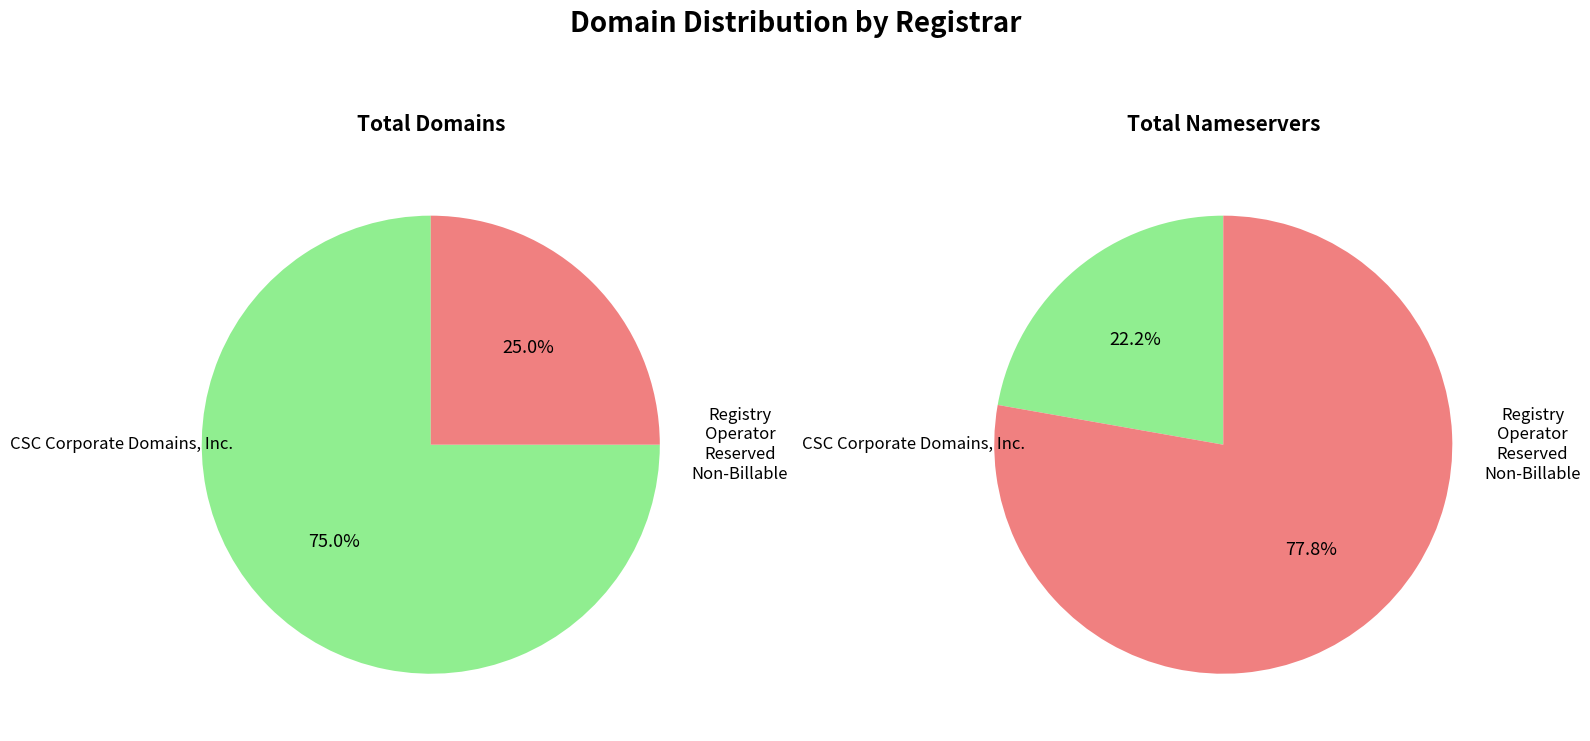

What percentage is the Registry Operator Reserved Non-Billable slice, to the nearest percent?

25%